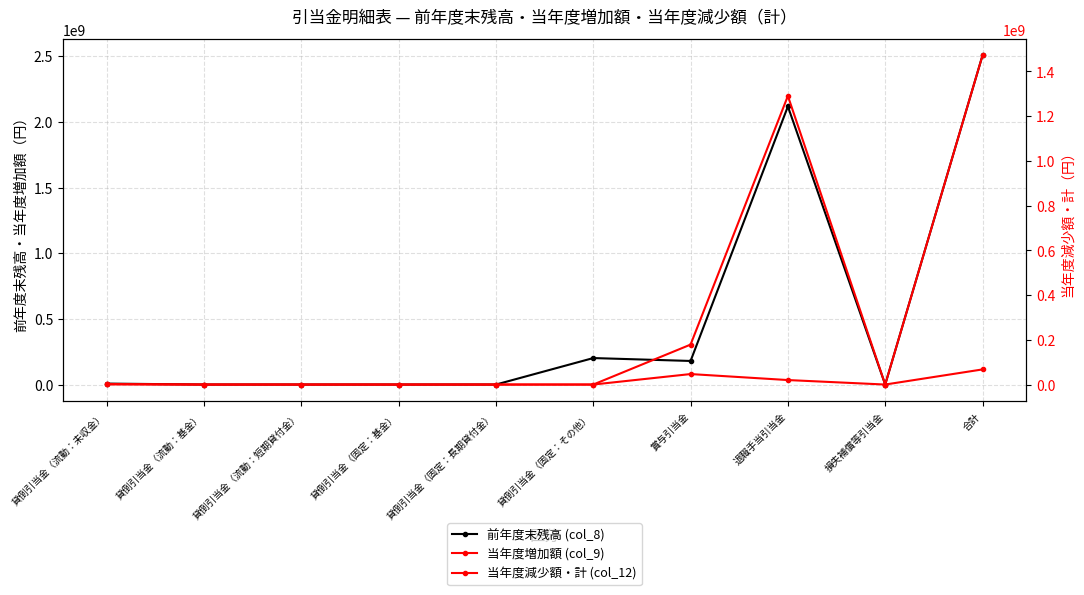

Reading left to right, list all the values displayed in this chart.

前年度末残高 (col_8): 7282597	0	0	0	0	201718110	179590585	2117866290	0	2506457582
当年度増加額 (col_9): 1186517	0	0	0	0	0	79834490	34163887	0	115184894
当年度減少額・計 (col_12): 2443715	0	0	0	0	0	178671467	1290698027	0	1471813209